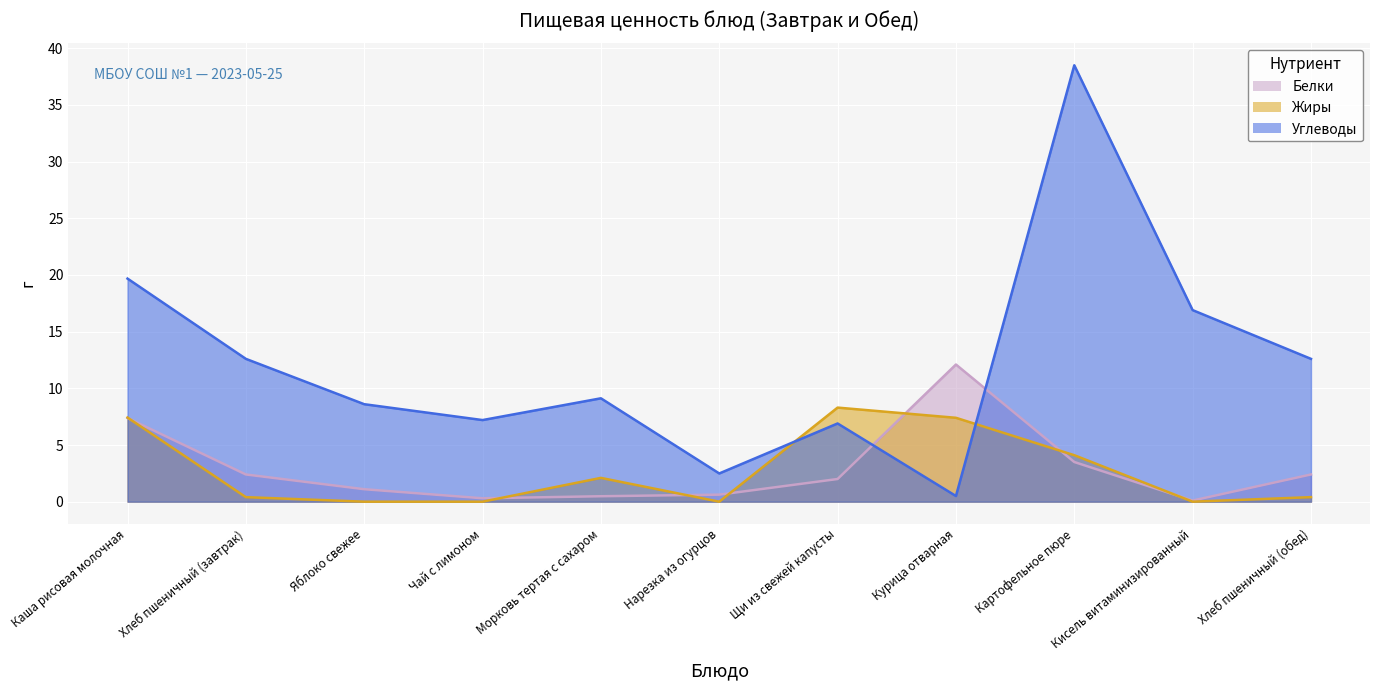

Between Каша рисовая молочная and Хлеб пшеничный (обед), which series saw the biggest shift?

Углеводы